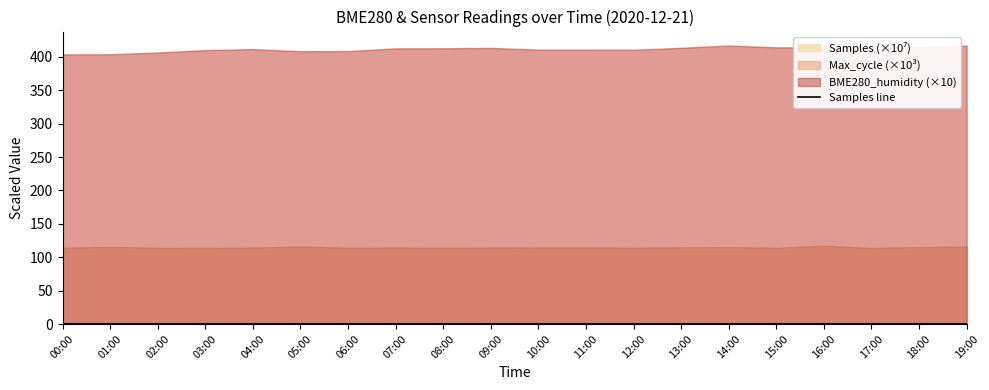

What is the average value?

0.3